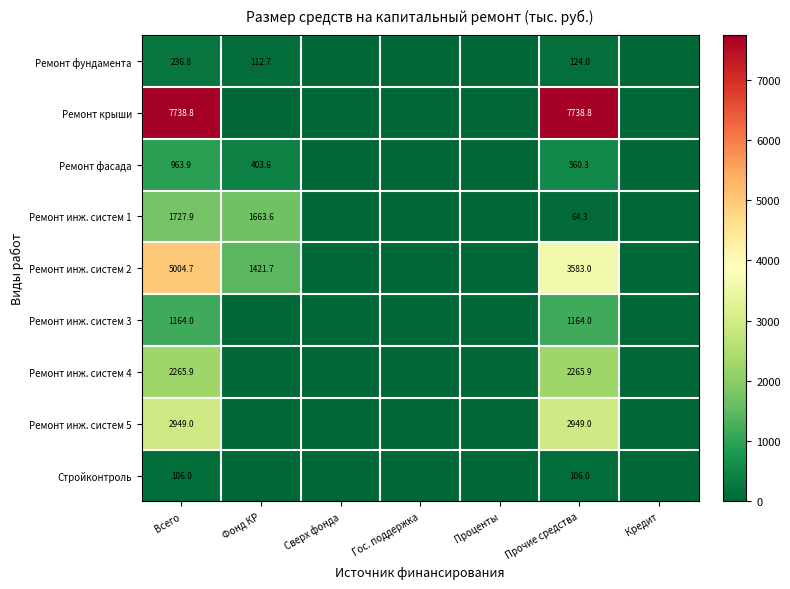

Rank the series at Всего from highest to lowest value.

Ремонт крыши, Ремонт инж. систем 2, Ремонт инж. систем 5, Ремонт инж. систем 4, Ремонт инж. систем 1, Ремонт инж. систем 3, Ремонт фасада, Ремонт фундамента, Стройконтроль